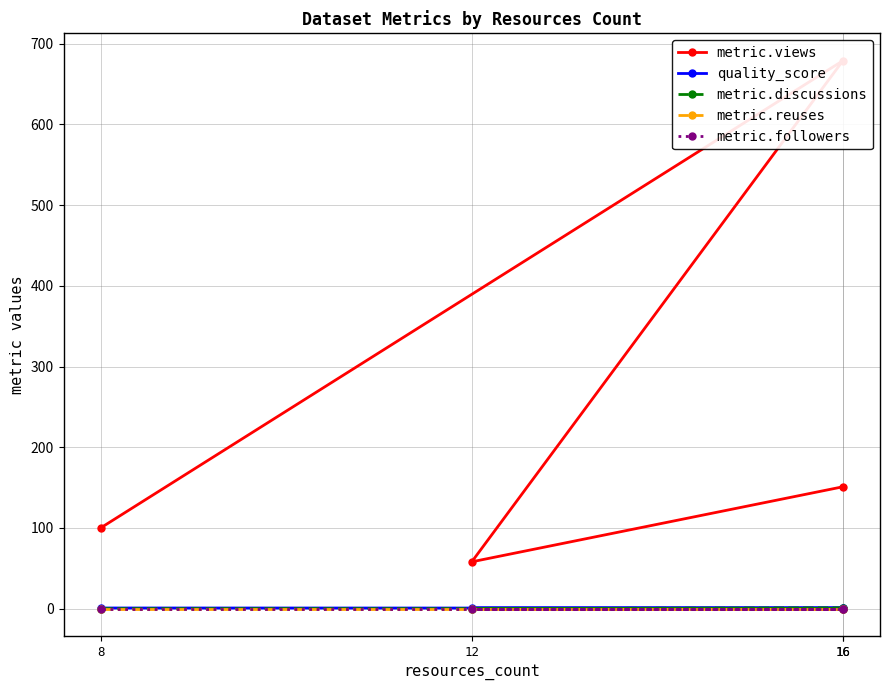

What is the highest value of the metric.discussions series?

1.0